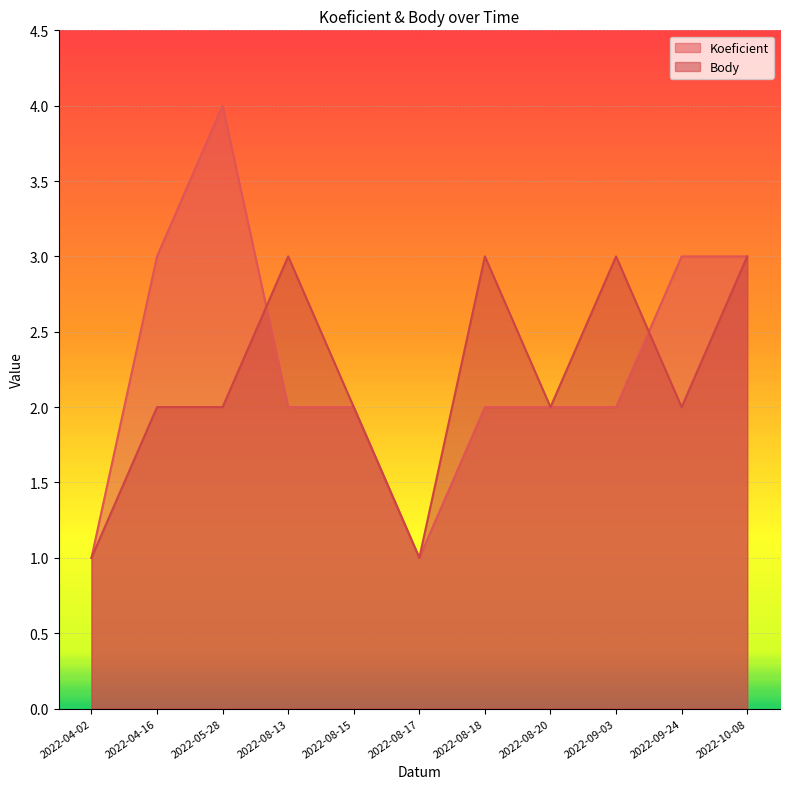

What is the value of the Body point at the 3rd from the left?

2